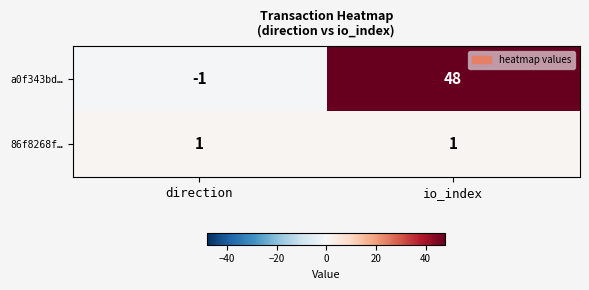

Reading right to left, transcribe all the data shown in this chart.

a0f343bd…: 48	-1
86f8268f…: 1	1